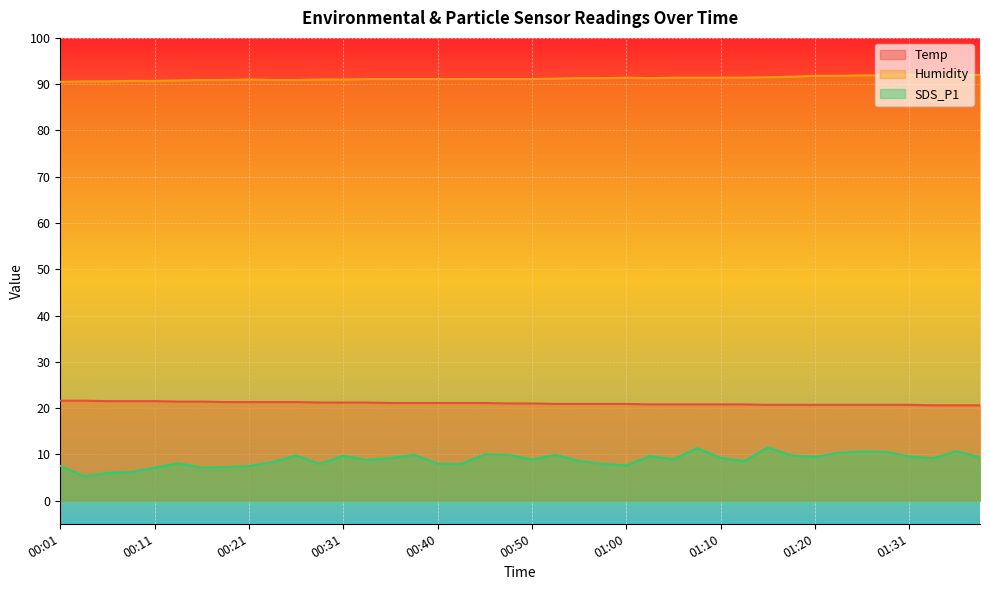

How many lines are shown in the chart?

3